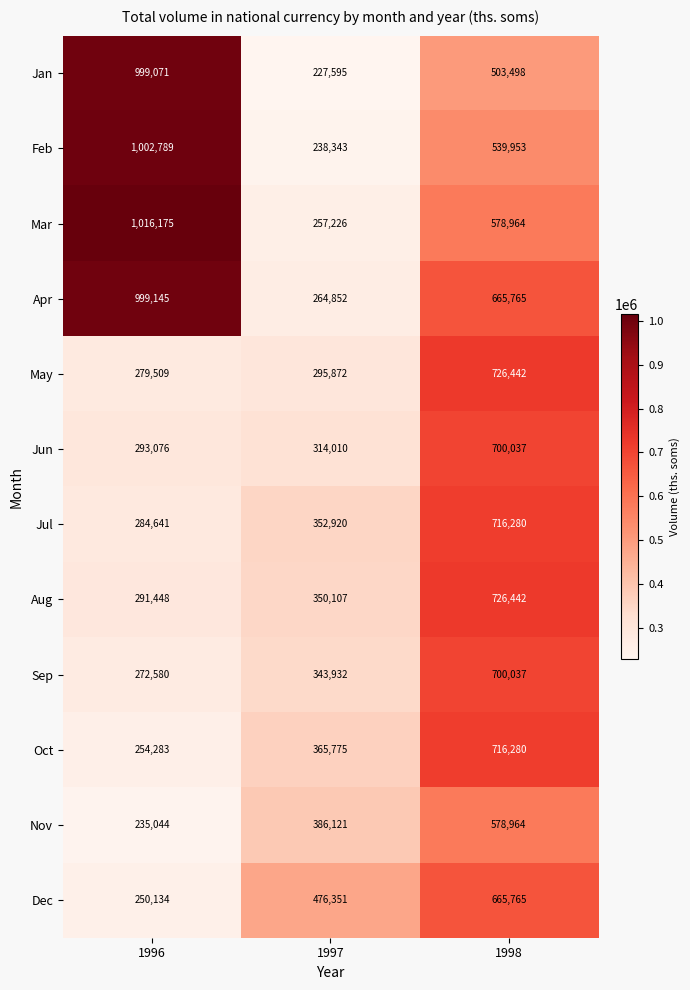

List the labels in order of May value, smallest first.

1996, 1997, 1998